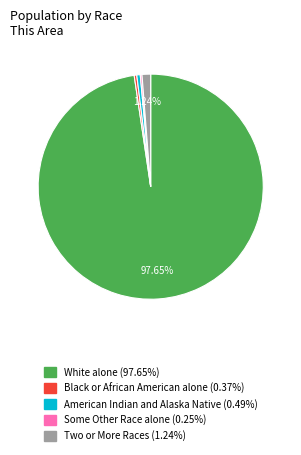

Is there a majority slice in this chart?

Yes